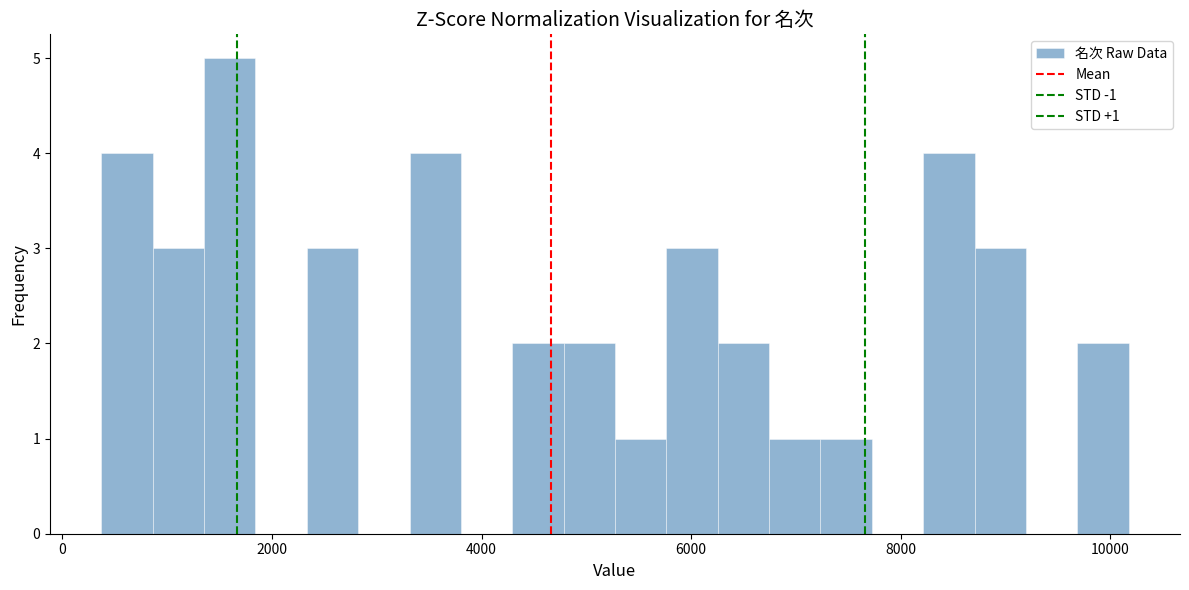

Around what value on the x-axis is the tallest bar? Give the approximate position of its centre, as read against the axis.

1600